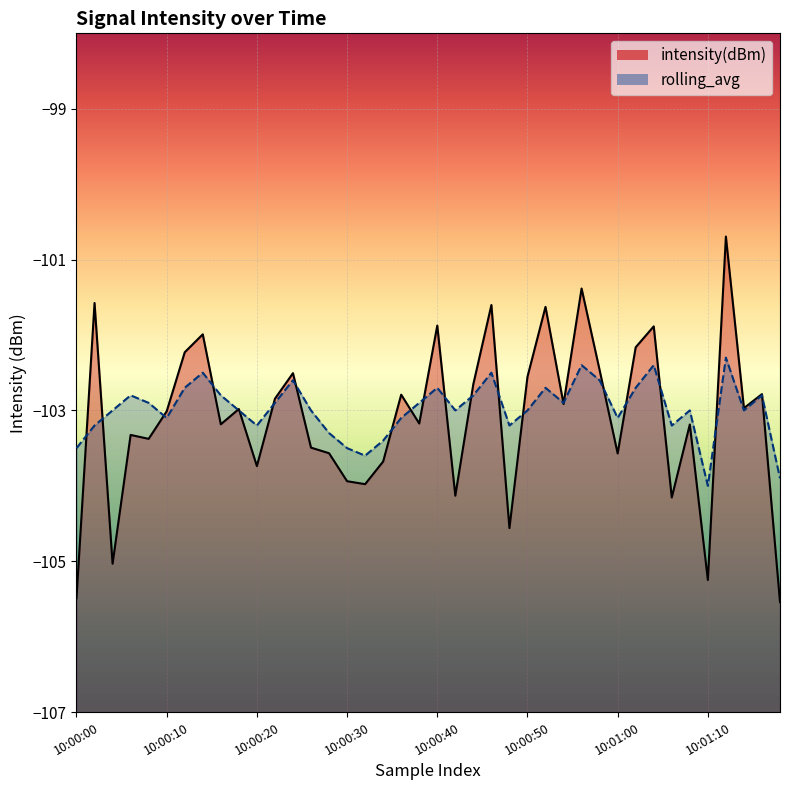

What is the difference between the rolling_avg values at 13 and 22?

0.2